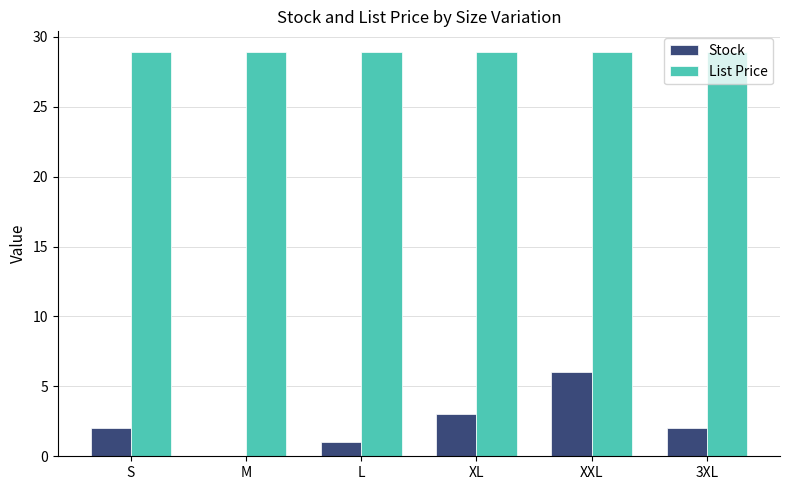

At which label does Stock reach its peak?

XXL